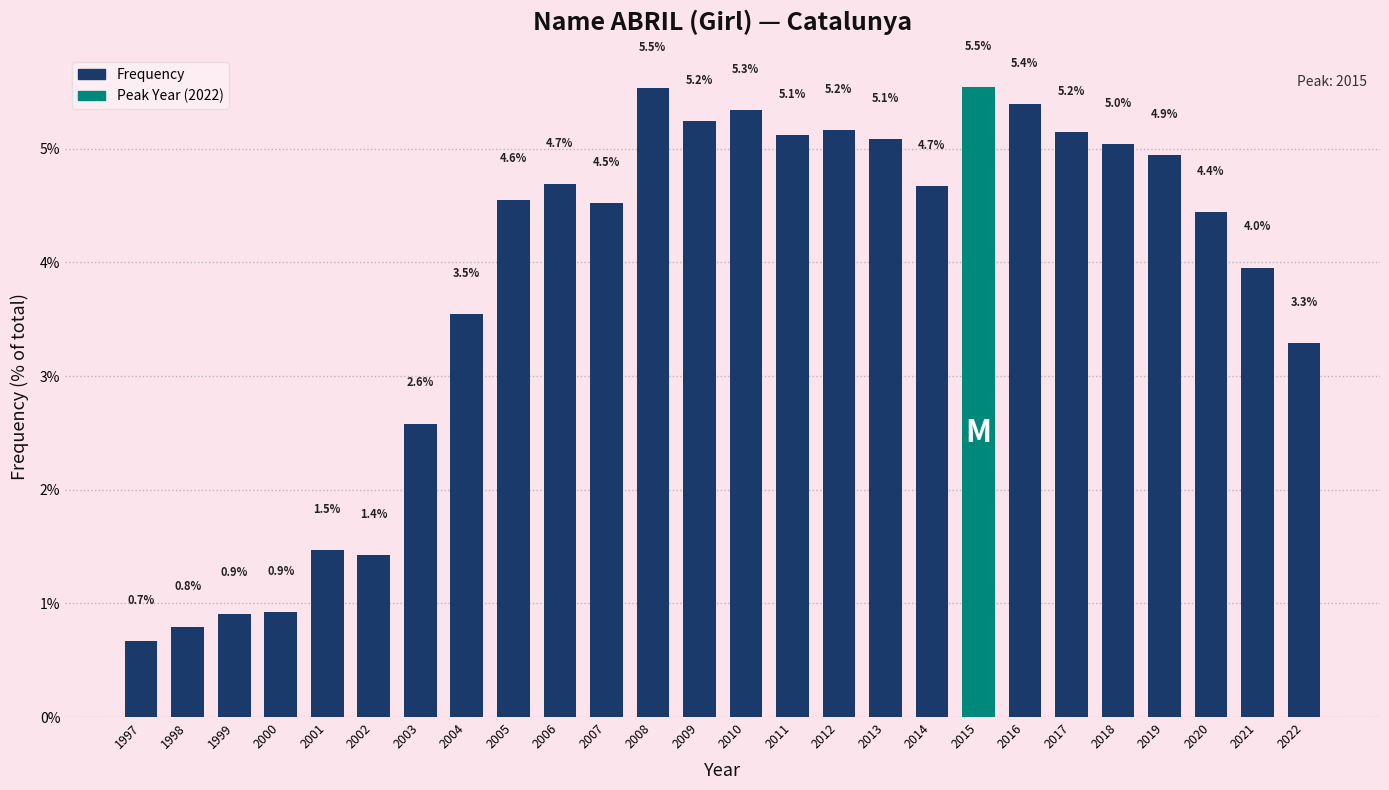

Reading right to left, list all the values displayed in this chart.

2022=3.3	2021=4.0	2020=4.4	2019=4.9	2018=5.0	2017=5.2	2016=5.4	2015=5.5	2014=4.7	2013=5.1	2012=5.2	2011=5.1	2010=5.3	2009=5.2	2008=5.5	2007=4.5	2006=4.7	2005=4.6	2004=3.5	2003=2.6	2002=1.4	2001=1.5	2000=0.9	1999=0.9	1998=0.8	1997=0.7